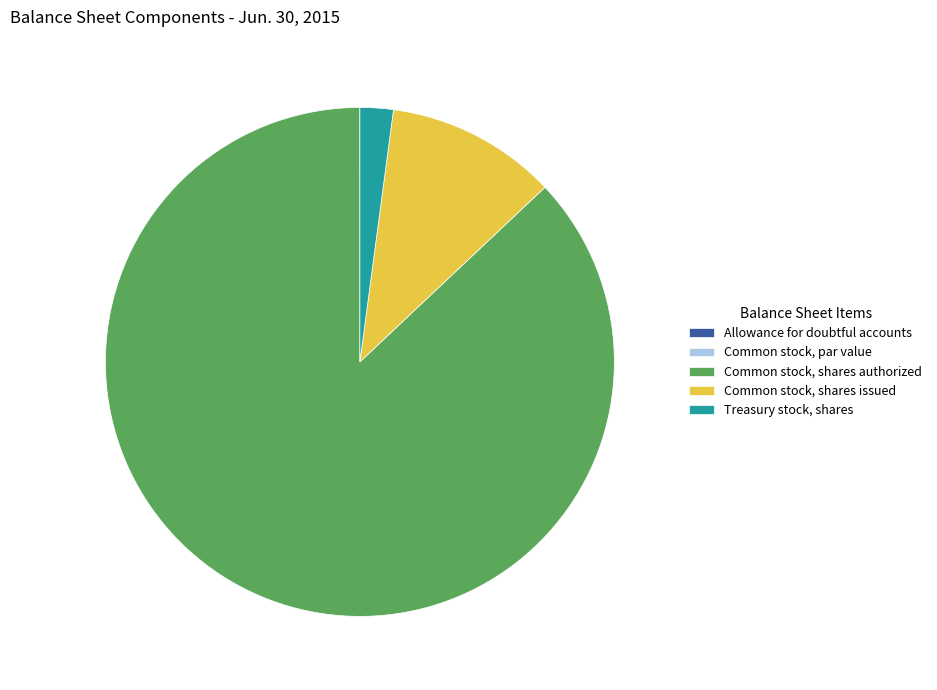

Does Common stock, shares authorized represent more than half of the total?

Yes